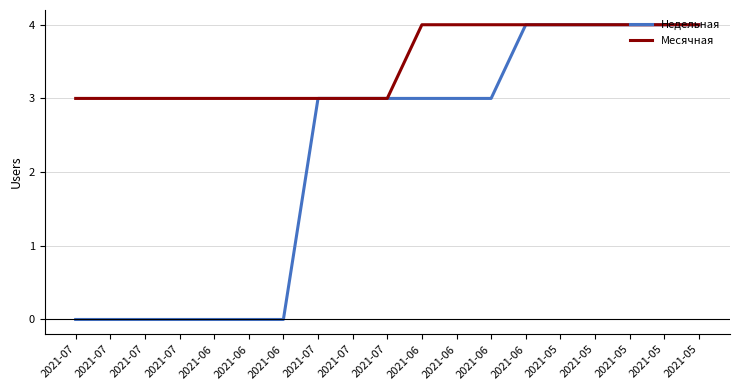

What are all the series names shown in the legend?

Недельная, Месячная